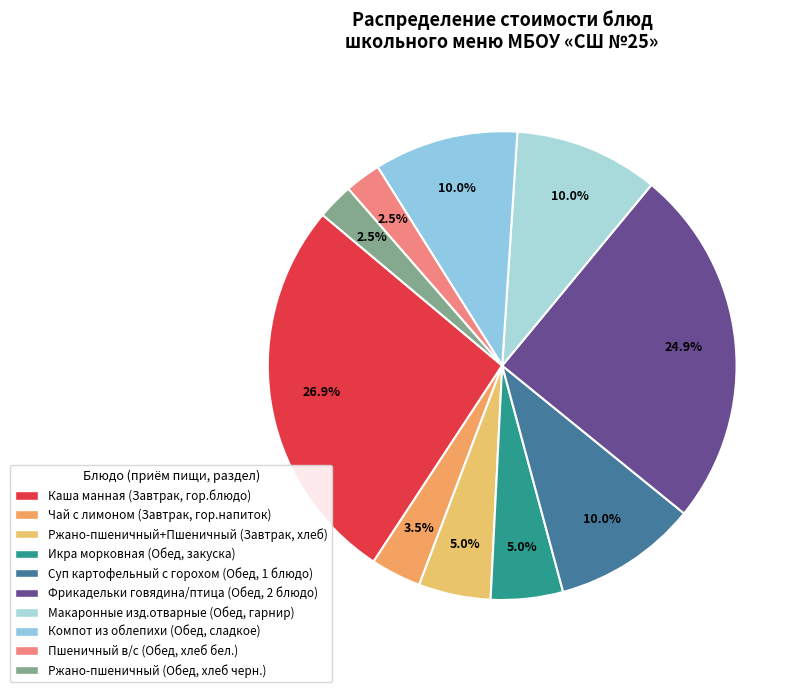

Does Ржано-пшеничный (Обед, хлеб черн.) represent more than half of the total?

No